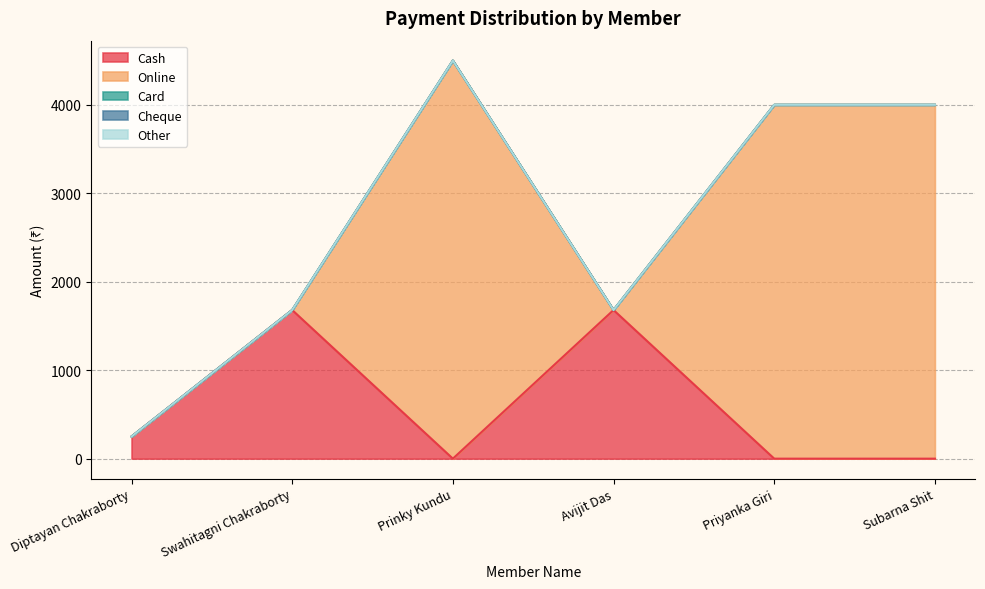

The Cheque series shows 0 at Prinky Kundu. True or false?

True